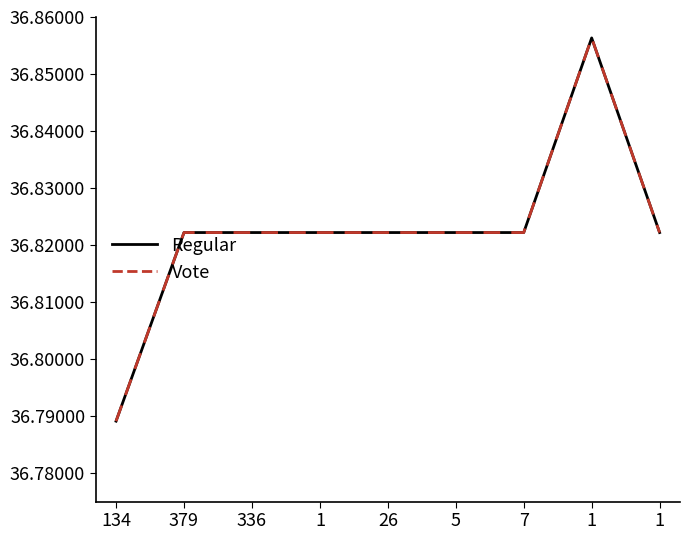

What are all the series names shown in the legend?

Regular, Vote